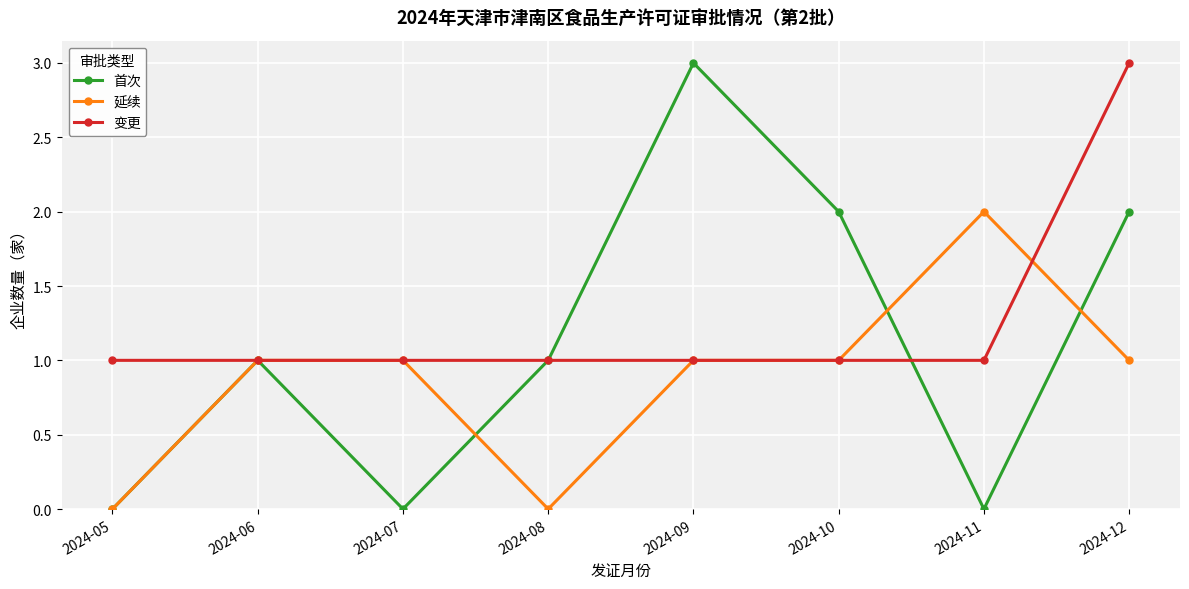

Read the 变更 value at 2024-07.

1